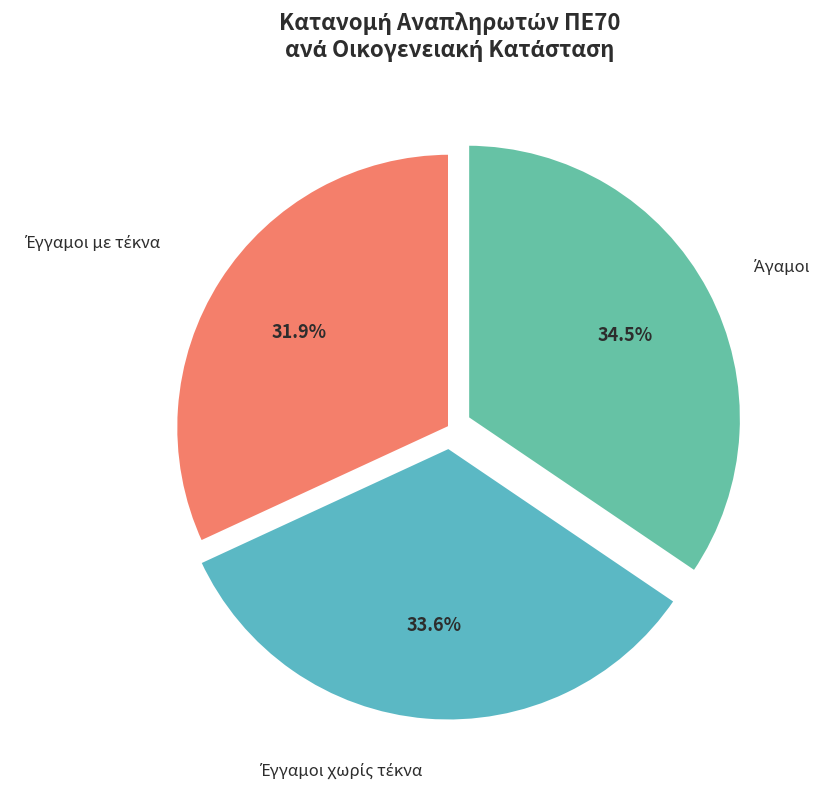

Does any single category account for the majority?

No